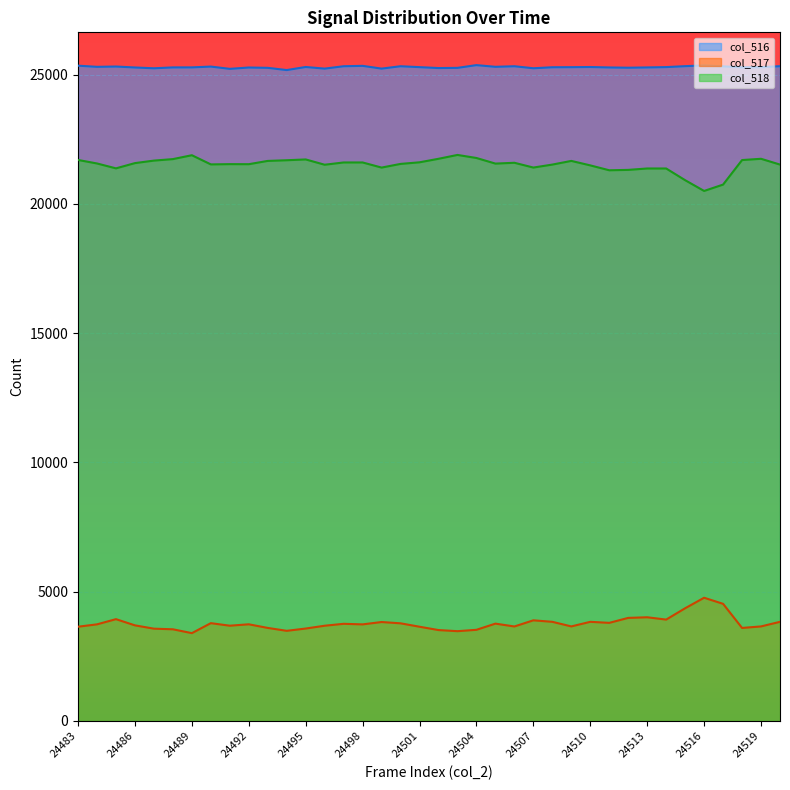

At which category is the sum across all series the highest?

24483